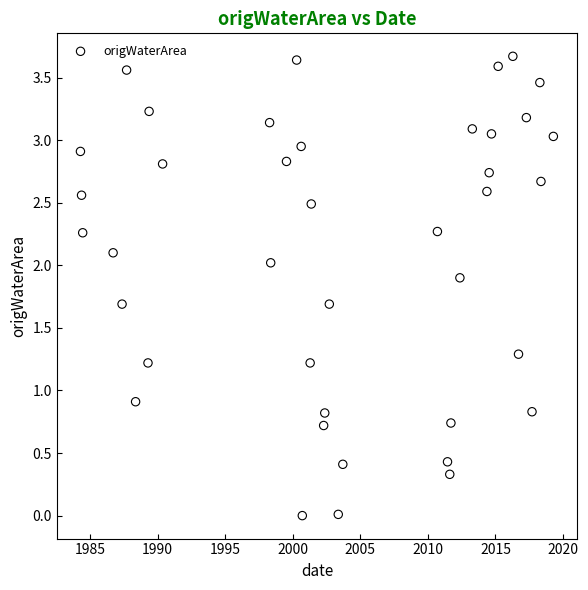

What is the range of Y values (max minus min)?

3.7